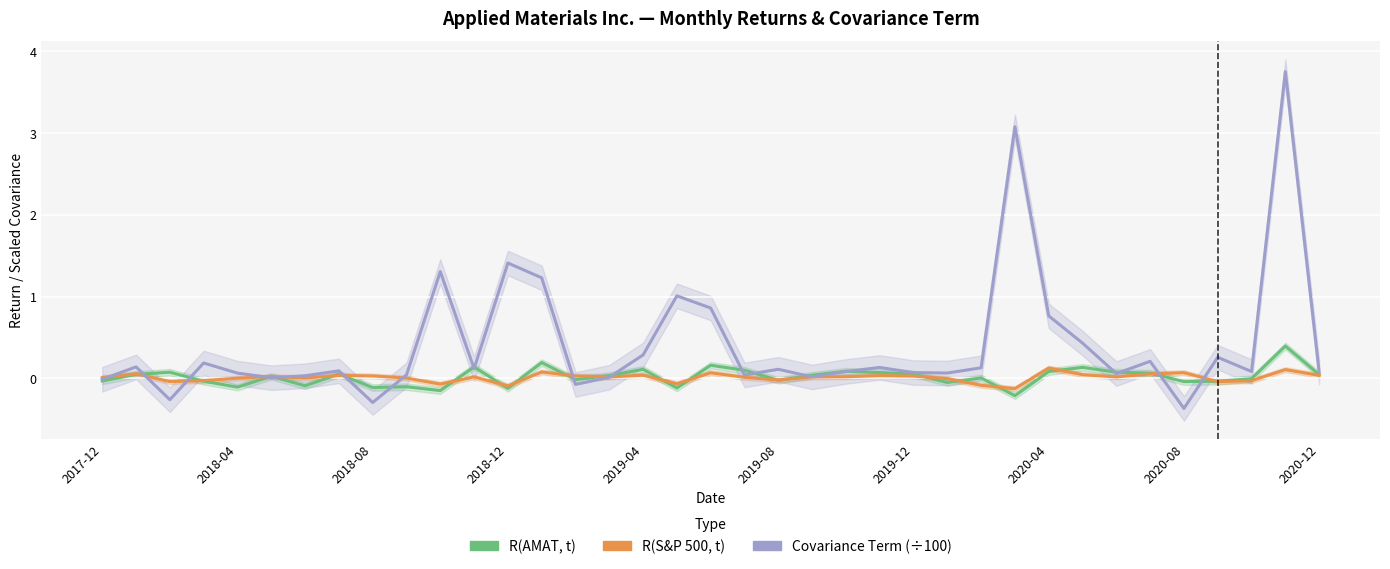

Which series ends up on top after the final intersection of R(AMAT, t) and R(S&P 500, t)?

R(AMAT, t)